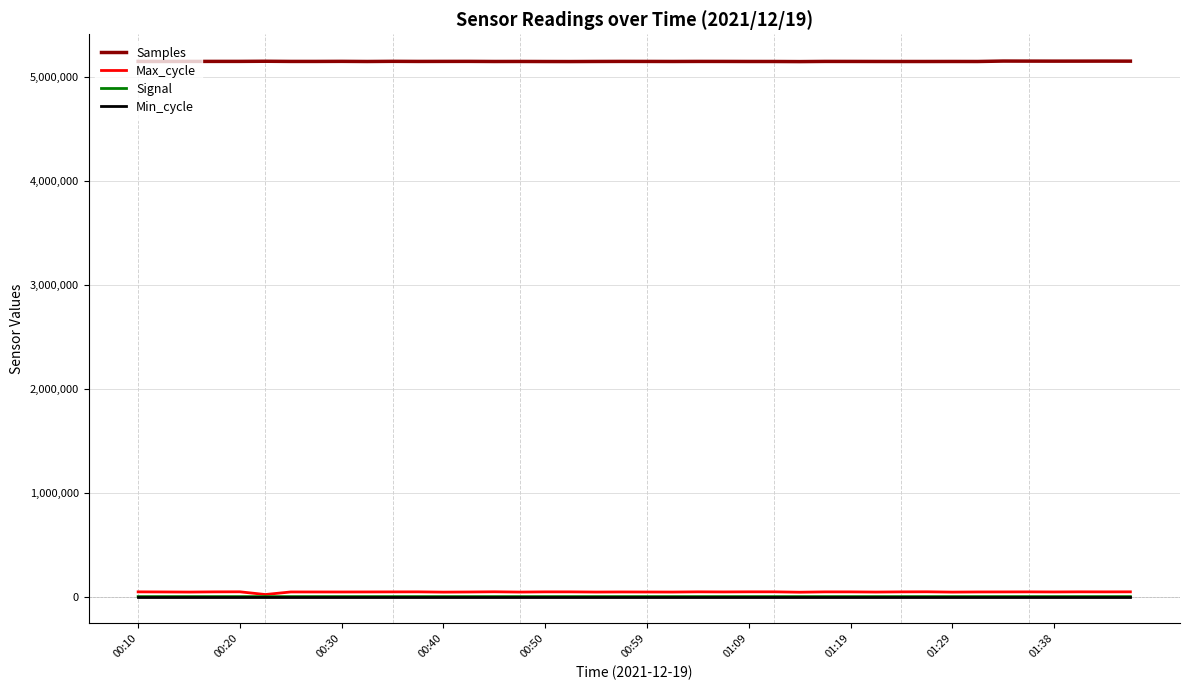

What is the highest value of the Samples series?

5154145